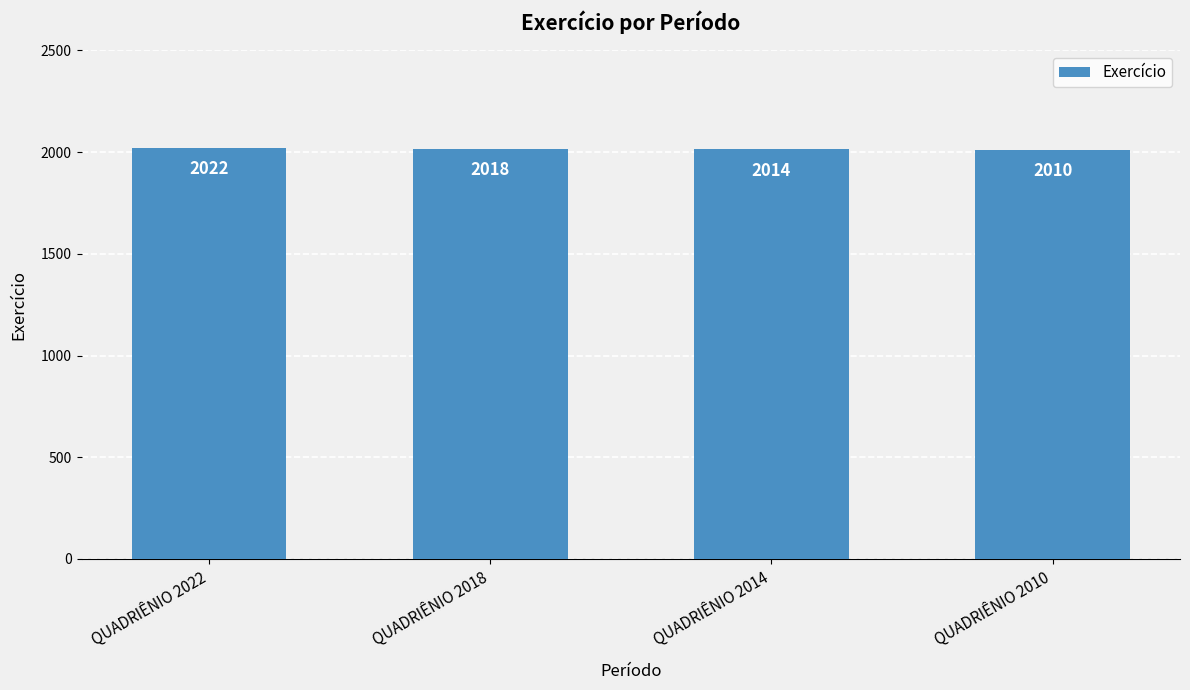

Does the chart contain stacked bars?

No